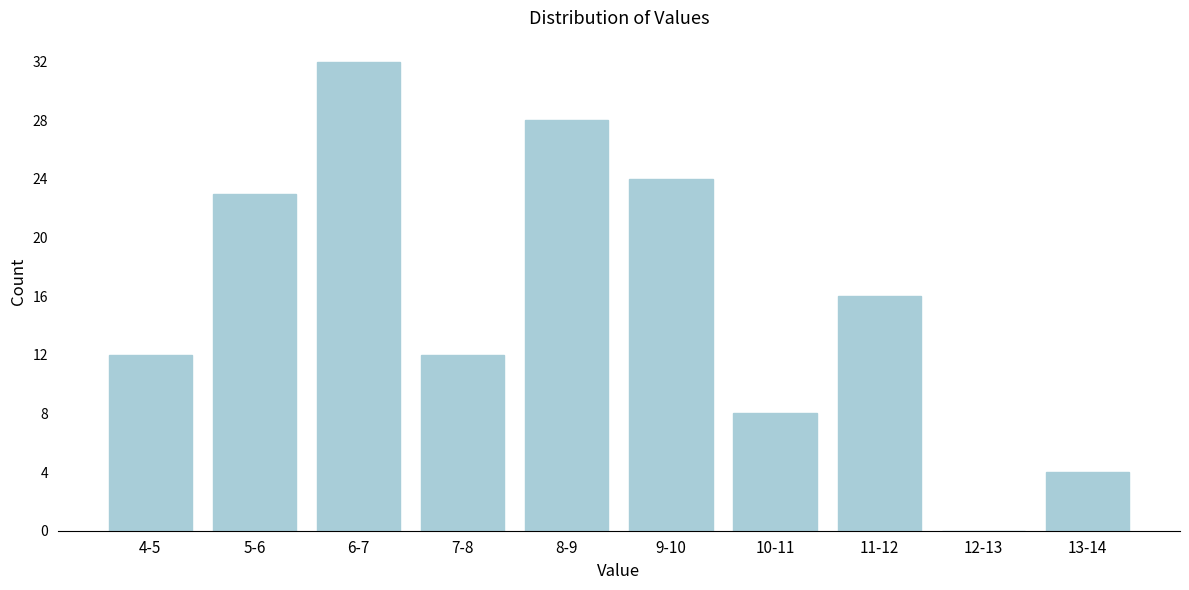

Reading left to right, what are all the values shown in this chart?

4-5=12	5-6=23	6-7=32	7-8=12	8-9=28	9-10=24	10-11=8	11-12=16	12-13=0	13-14=4